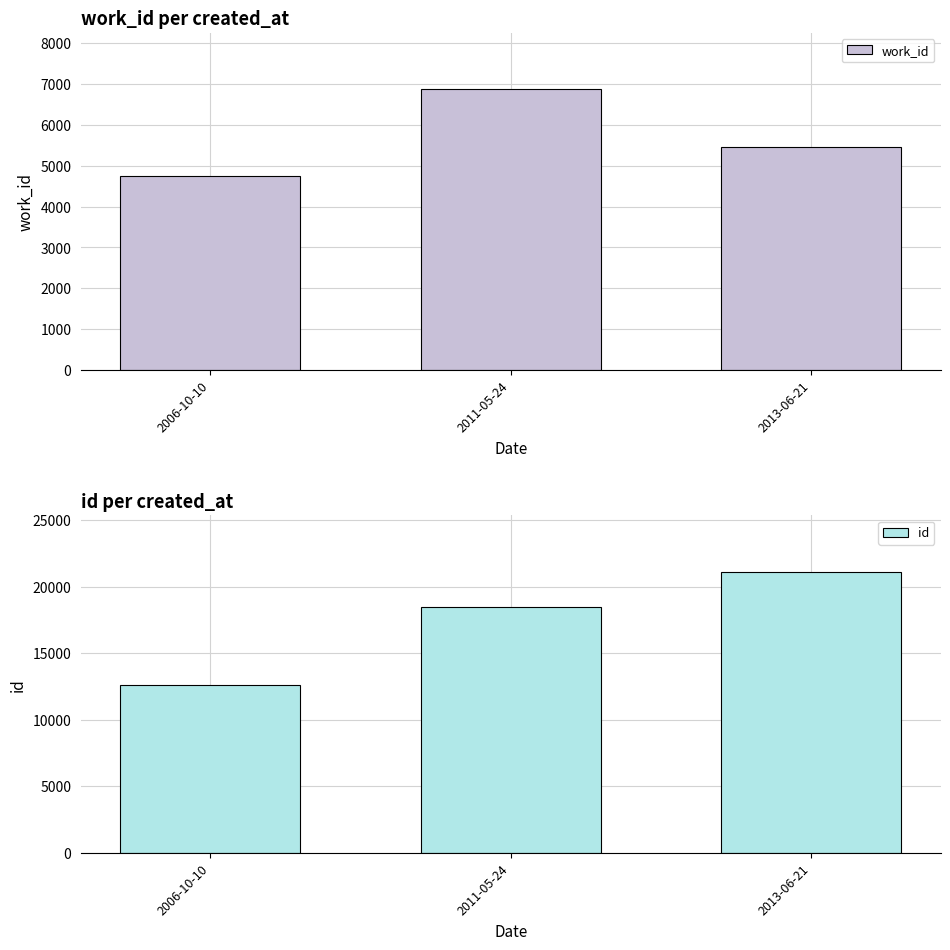

Reading left to right, extract all data points from this chart.

work_id: 4751	6876	5452
id: 12575	18500	21120